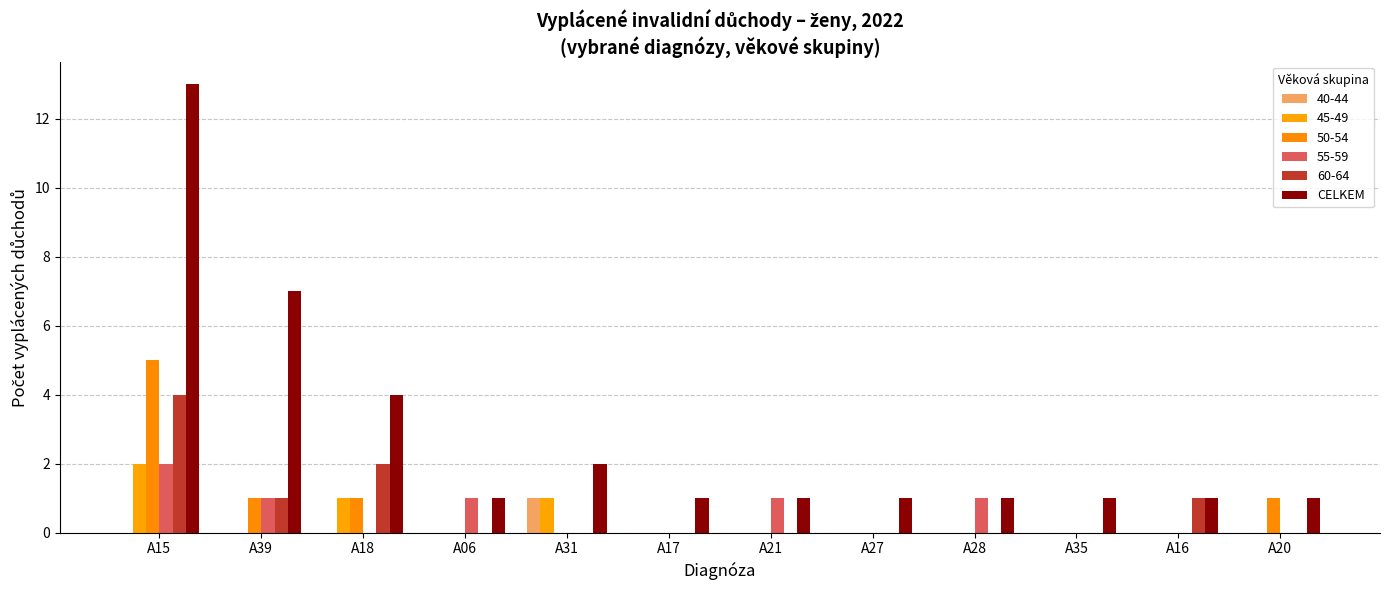

What is the label of the 5th bar from the left?

A31